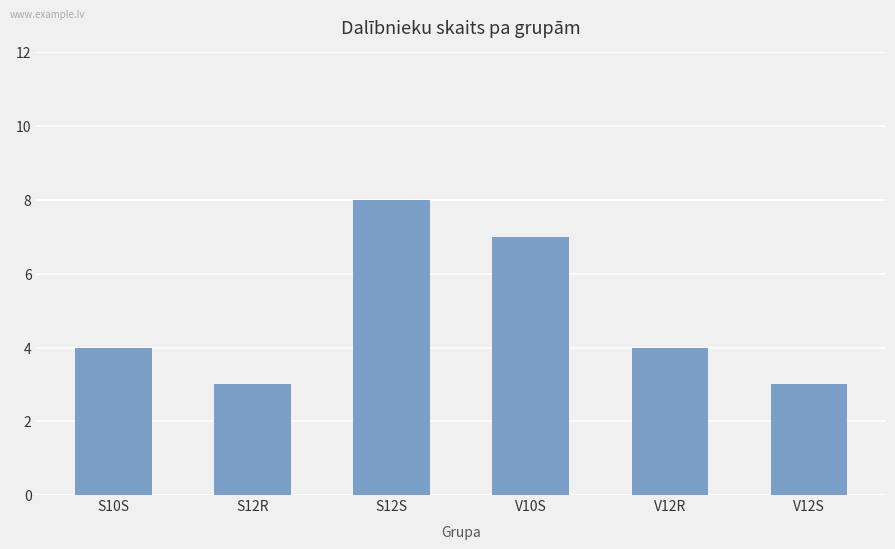

What is the average value?

5